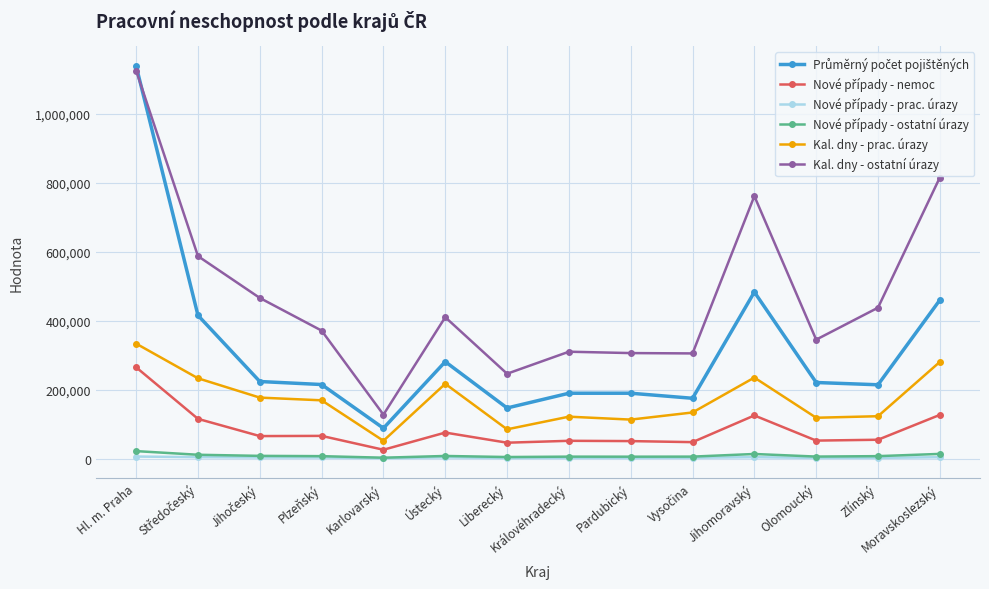

What is the label of the 4th point from the right?

Jihomoravský